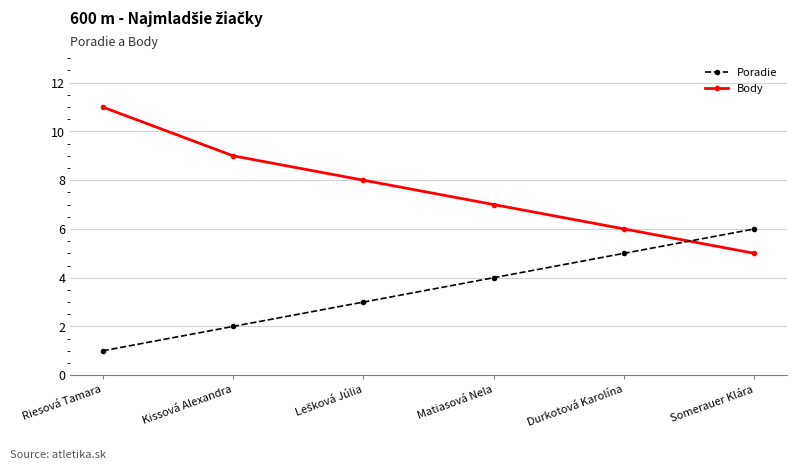

What is the average value of the Poradie series?

4